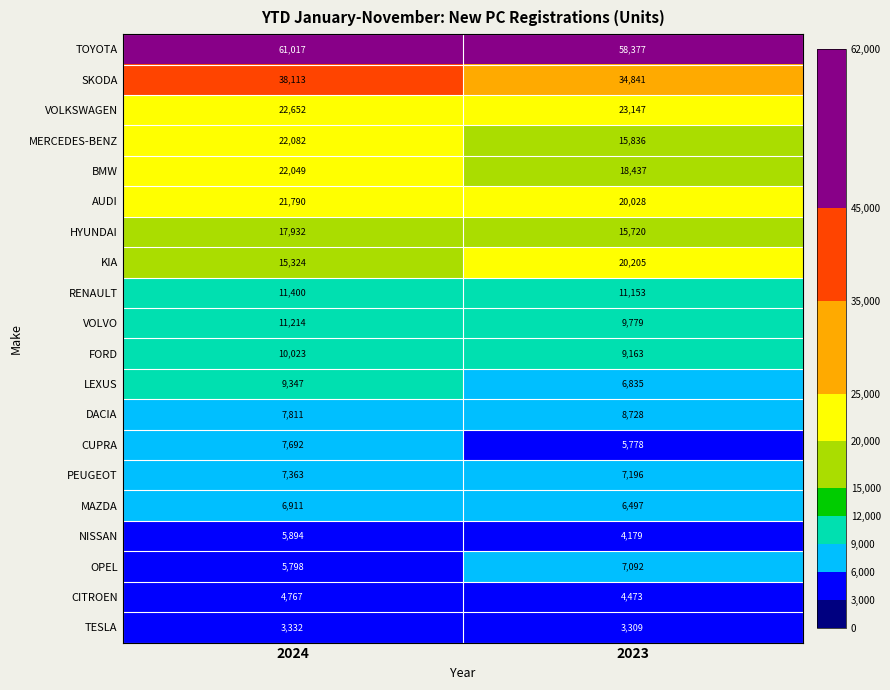

What is the minimum value for BMW?

18437